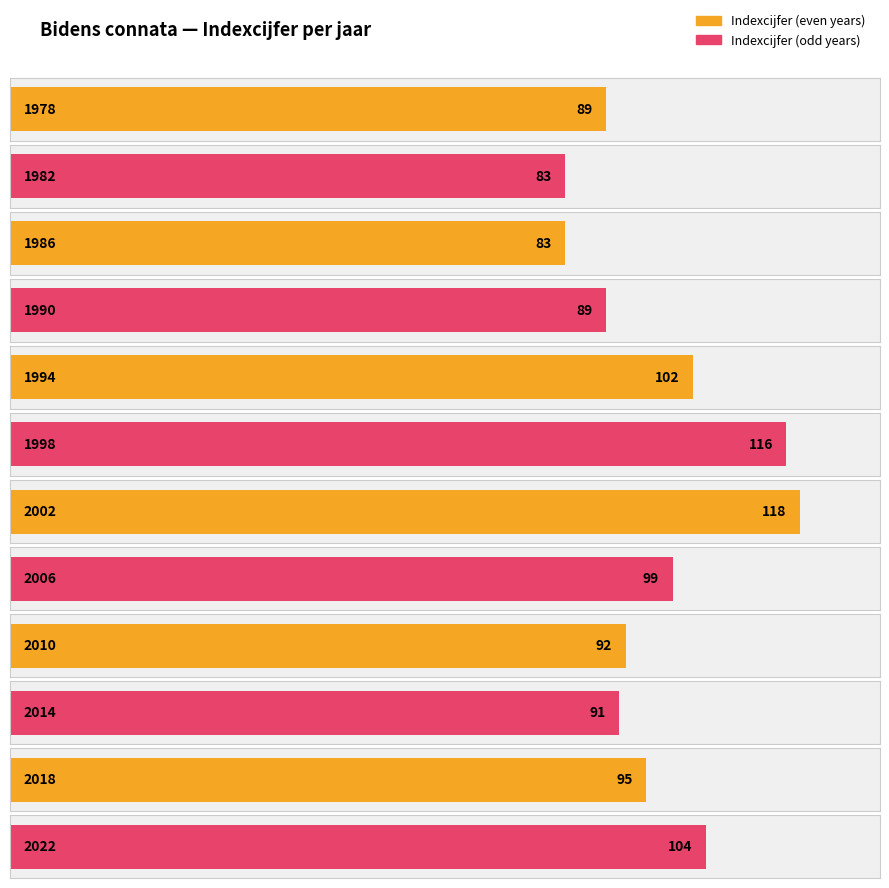

Reading left to right, transcribe all the data shown in this chart.

89	83	83	89	102	116	118	99	92	91	95	104